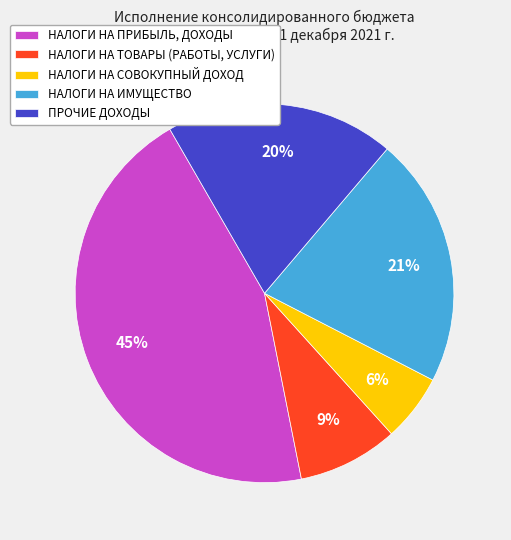

Combined, do НАЛОГИ НА СОВОКУПНЫЙ ДОХОД and НАЛОГИ НА ТОВАРЫ (РАБОТЫ, УСЛУГИ) account for over 50%?

No